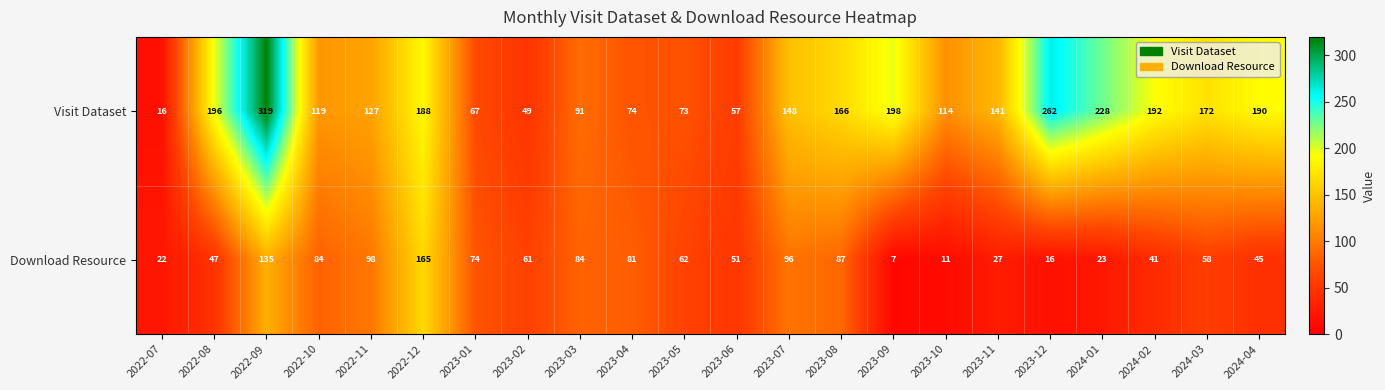

Rank the series at 2023-08 from lowest to highest value.

Download Resource, Visit Dataset